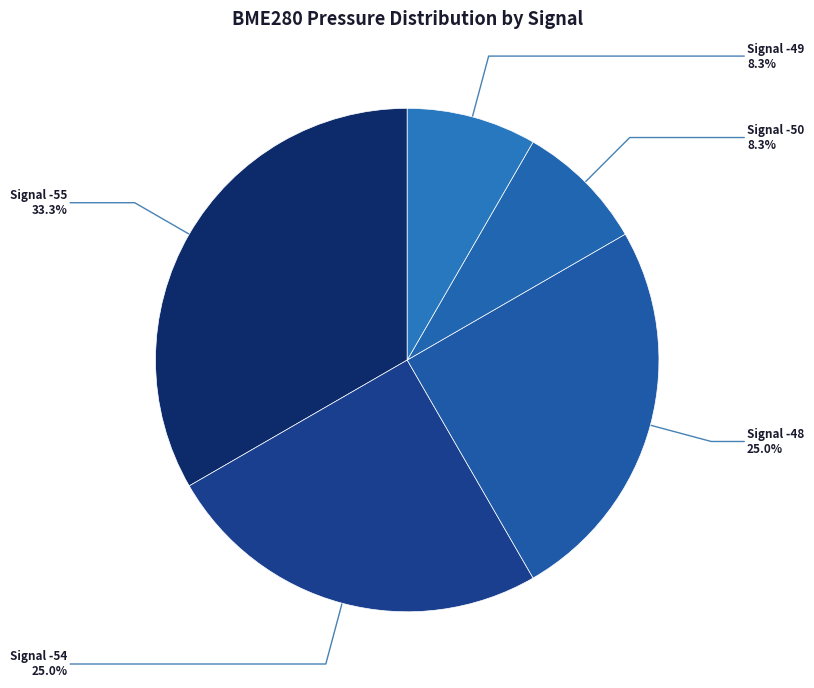

Approximately how many times larger is the value at Signal -55 compared to Signal -50?

4.0